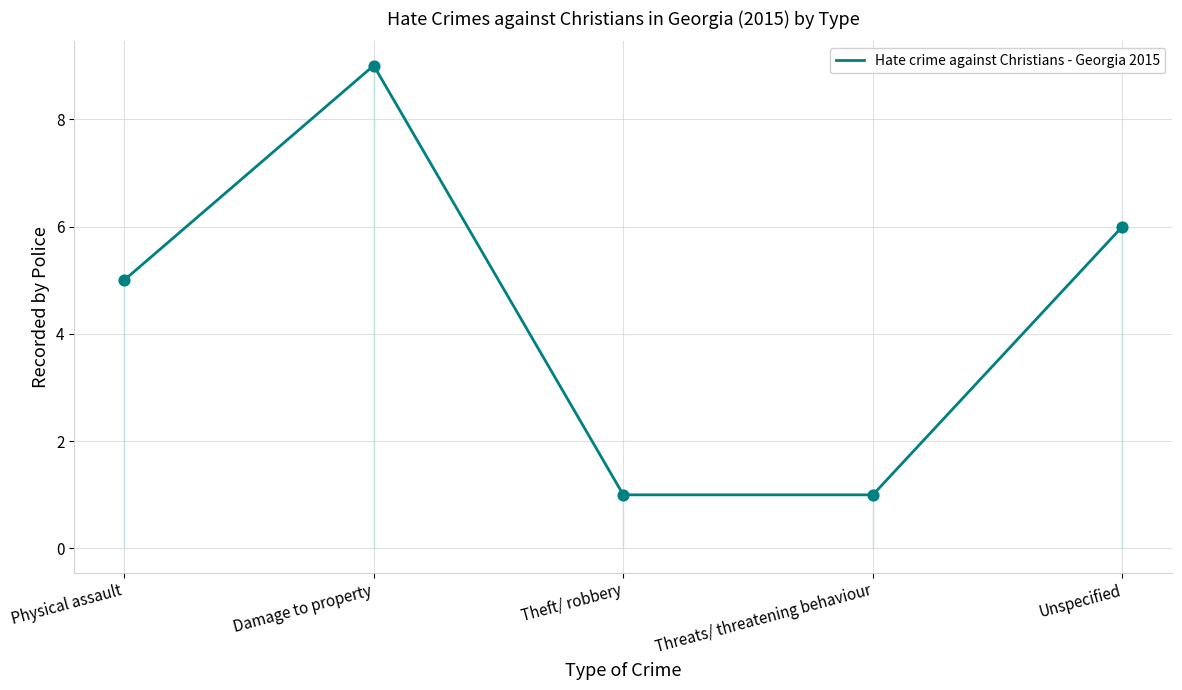

Between Threats/ threatening behaviour and Physical assault, which is larger?

Physical assault